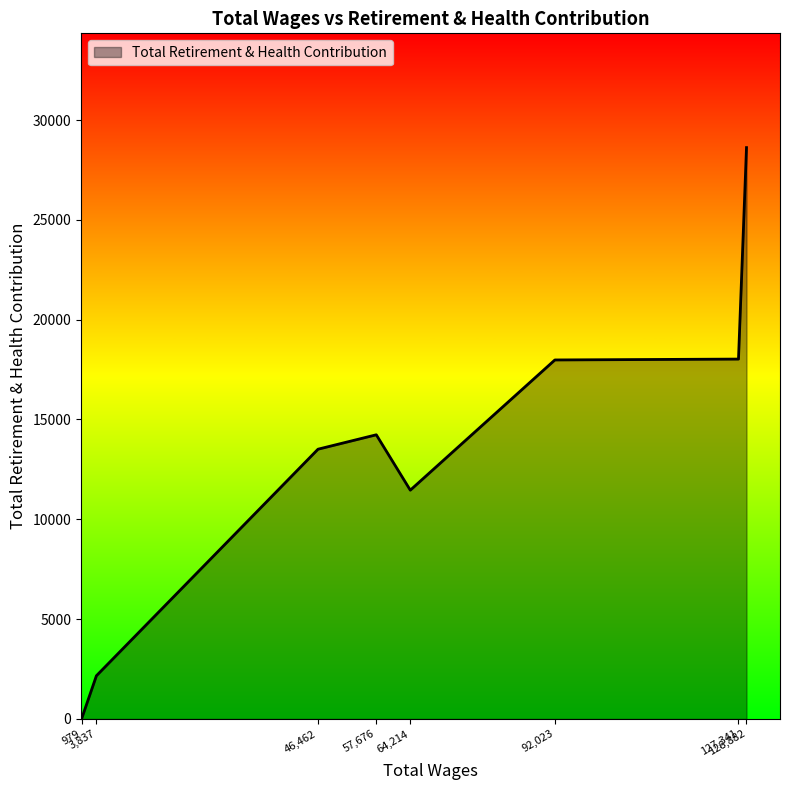

What is the difference between the second highest and minimum values?

18026